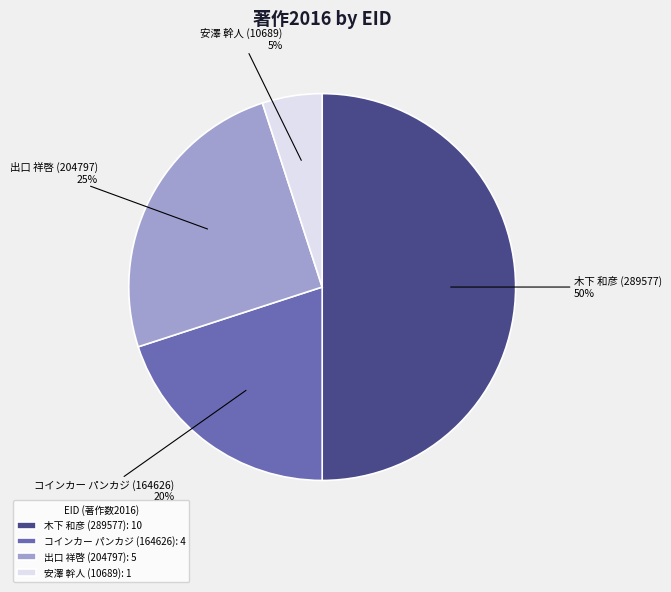

Does コインカー パンカジ (164626) represent more than half of the total?

No